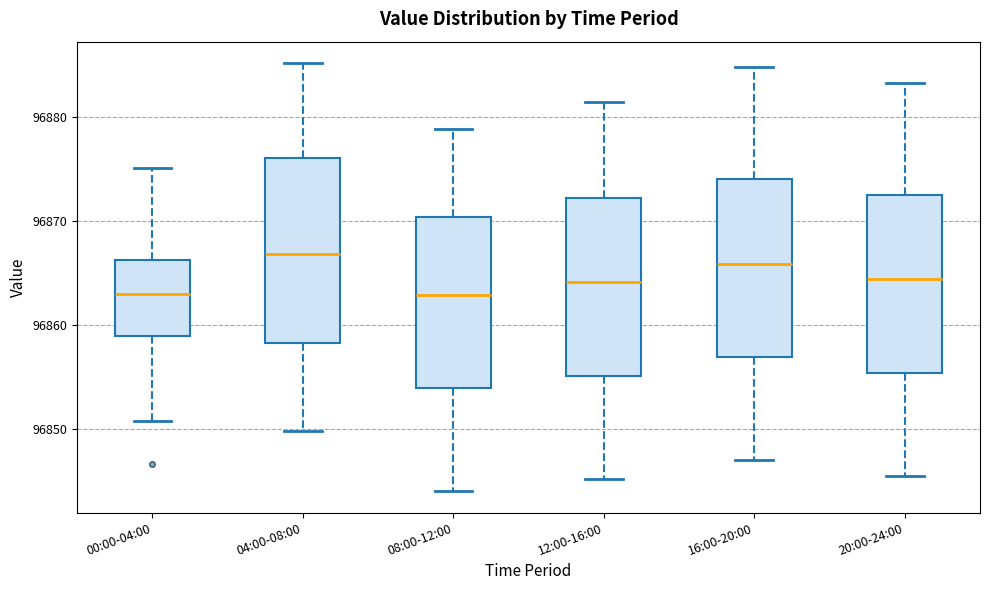

Reading left to right, read every box against the y-axis: the position of its median line, the range the box covers, and the ends of its whiskers. The values are not printed on the chart, so give them approximately, as read against the axis.

00:00-04:00: median 96863, box 96859 to 96866, whiskers 96851 to 96875
04:00-08:00: median 96867, box 96858 to 96876, whiskers 96850 to 96885
08:00-12:00: median 96863, box 96854 to 96870, whiskers 96844 to 96879
12:00-16:00: median 96864, box 96855 to 96872, whiskers 96845 to 96882
16:00-20:00: median 96866, box 96857 to 96874, whiskers 96847 to 96885
20:00-24:00: median 96864, box 96855 to 96873, whiskers 96846 to 96883